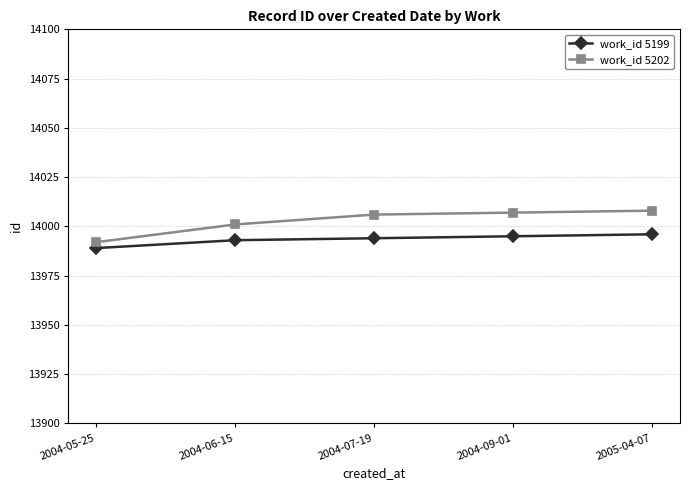

Reading left to right, extract all data points from this chart.

work_id 5199: 13989	13993	13994	13995	13996
work_id 5202: 13992	14001	14006	14007	14008